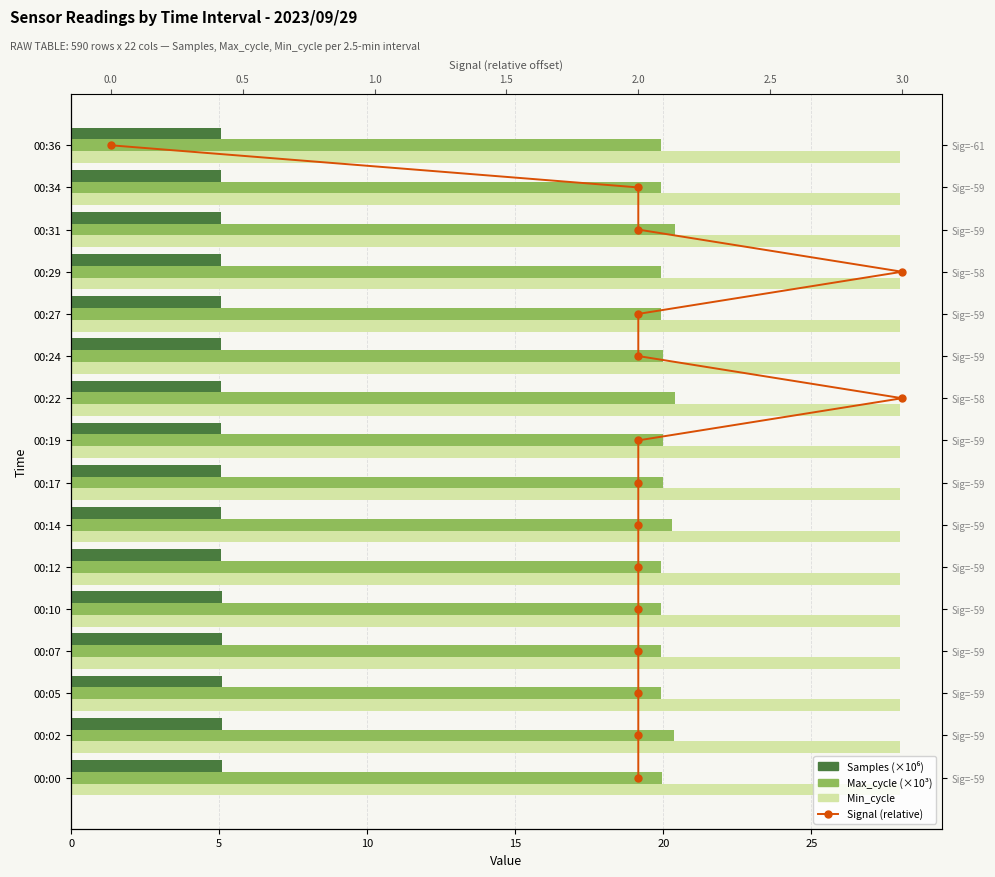

How many categories are shown in the chart?

16